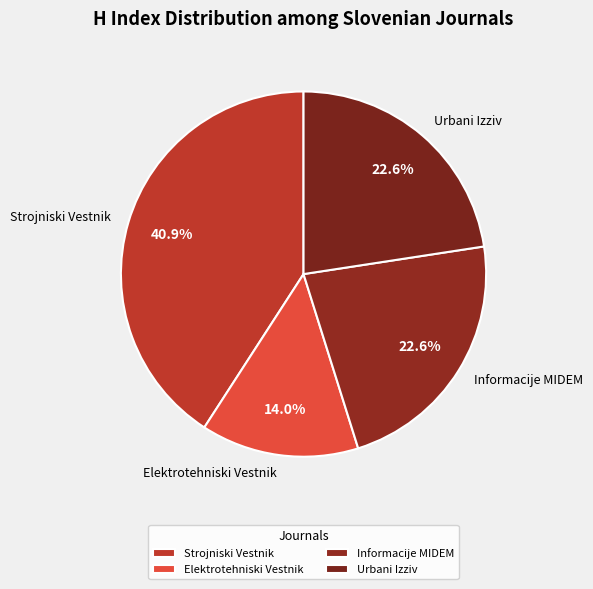

Which has a higher value, Urbani Izziv or Elektrotehniski Vestnik?

Urbani Izziv